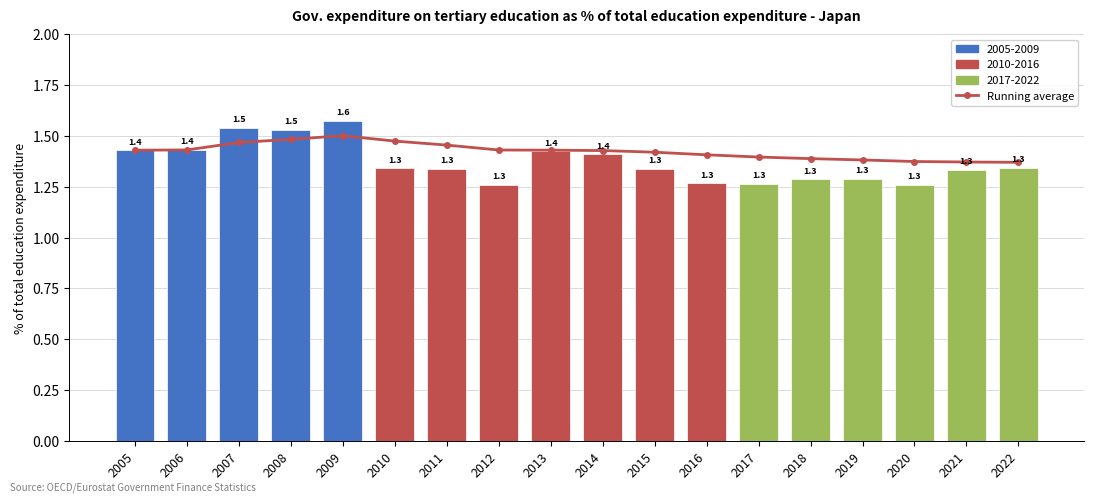

What is the greatest value displayed?

1.6